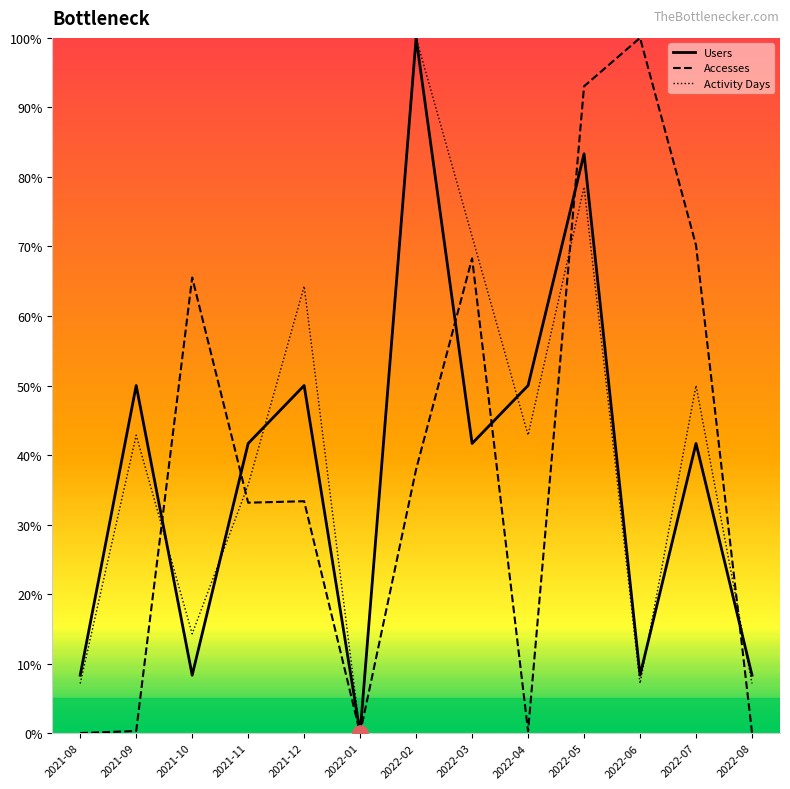

Is the value of Users at 2022-04 greater than the value of Accesses at 2022-06?

No